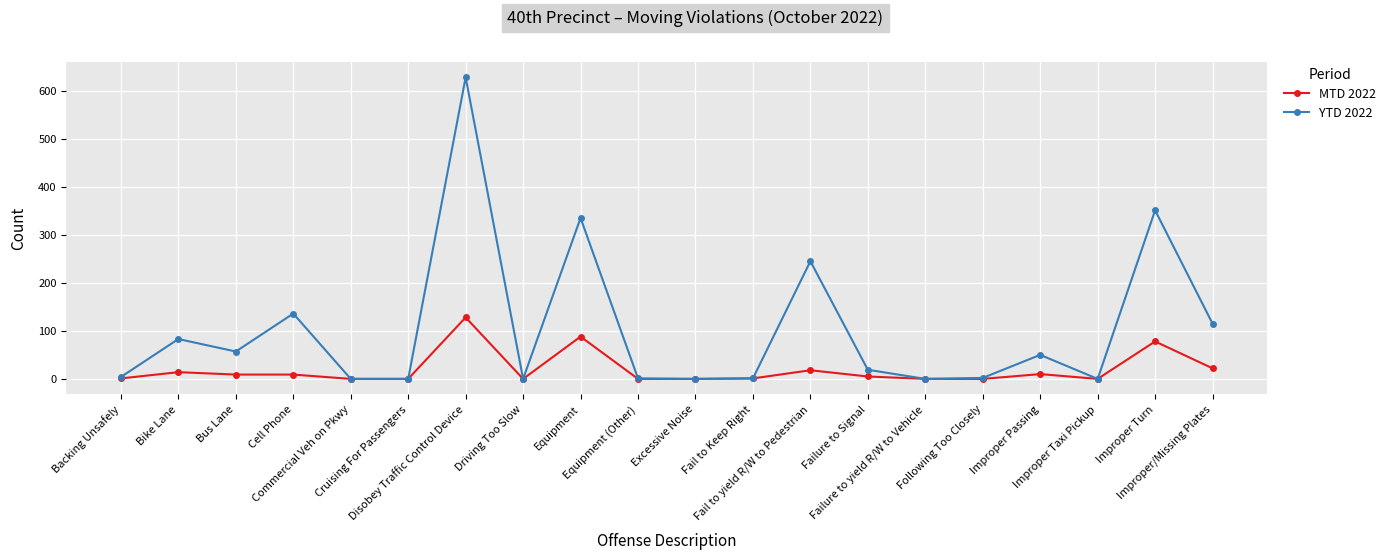

At which category is the sum across all series the highest?

Disobey Traffic Control Device